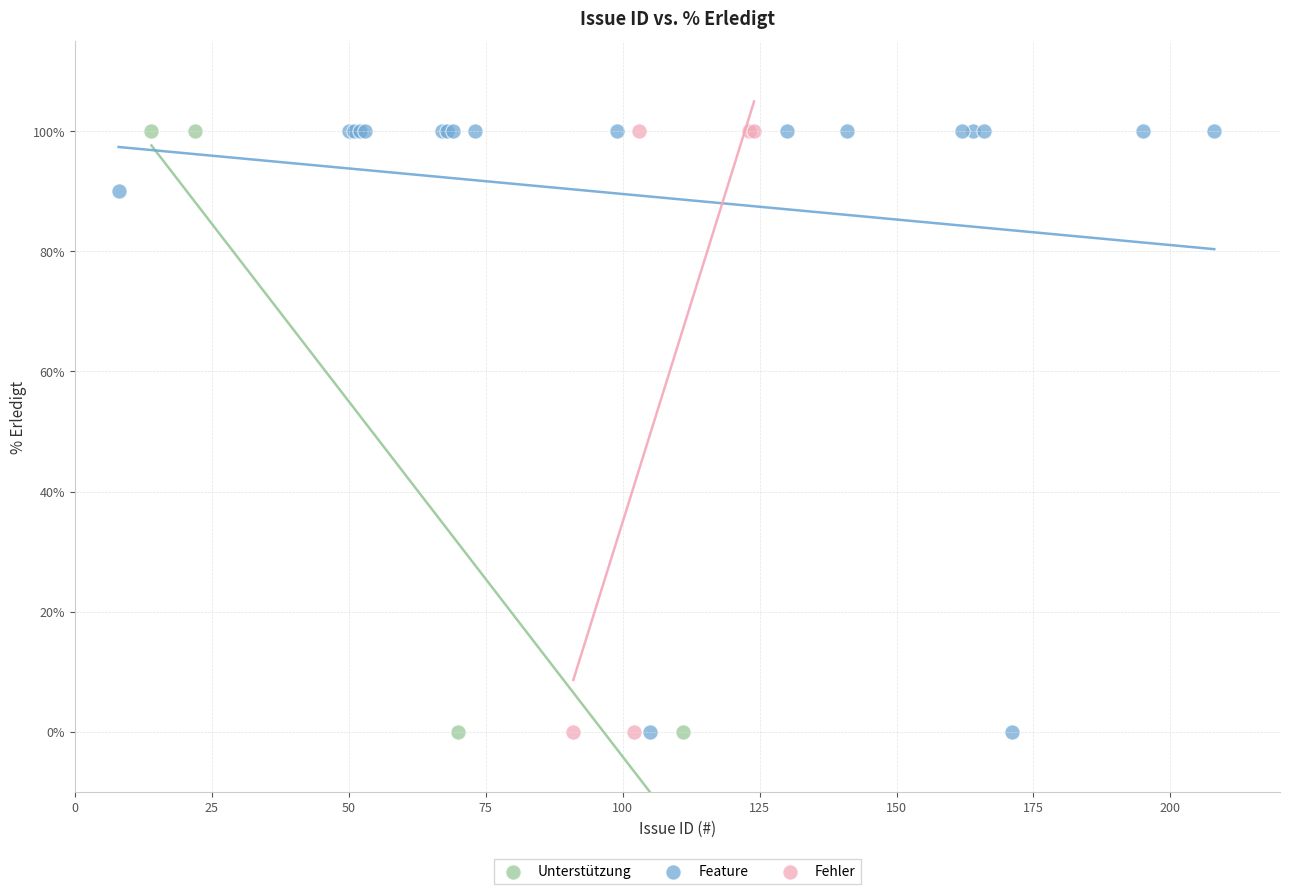

What are all the series names shown in the legend?

Unterstützung, Feature, Fehler